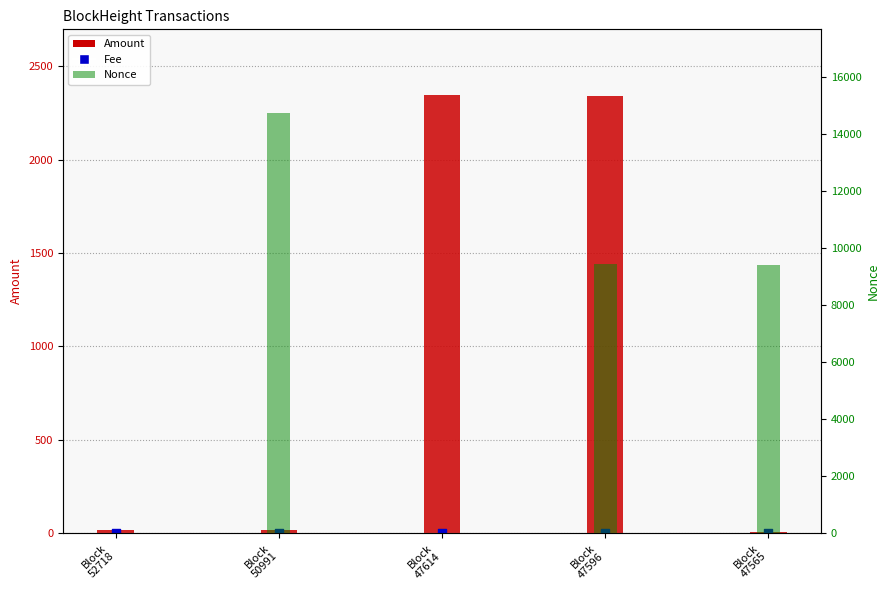

Which series has the largest total across all categories?

Nonce